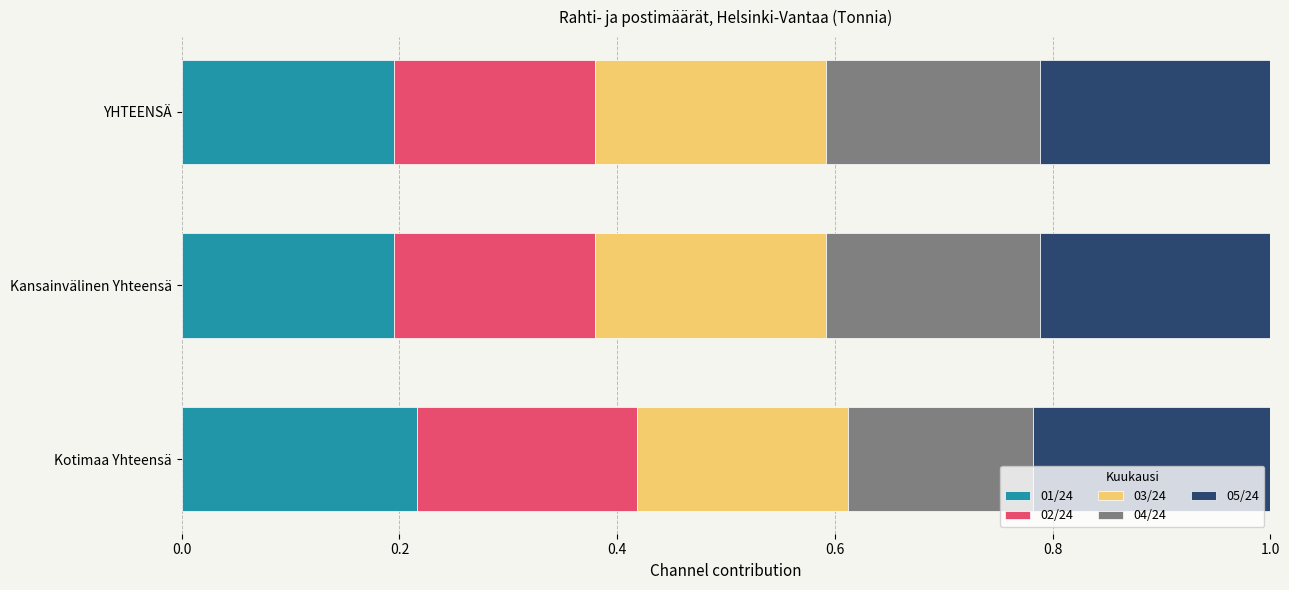

What is the total value across all series at Kansainvälinen Yhteensä?

1.0